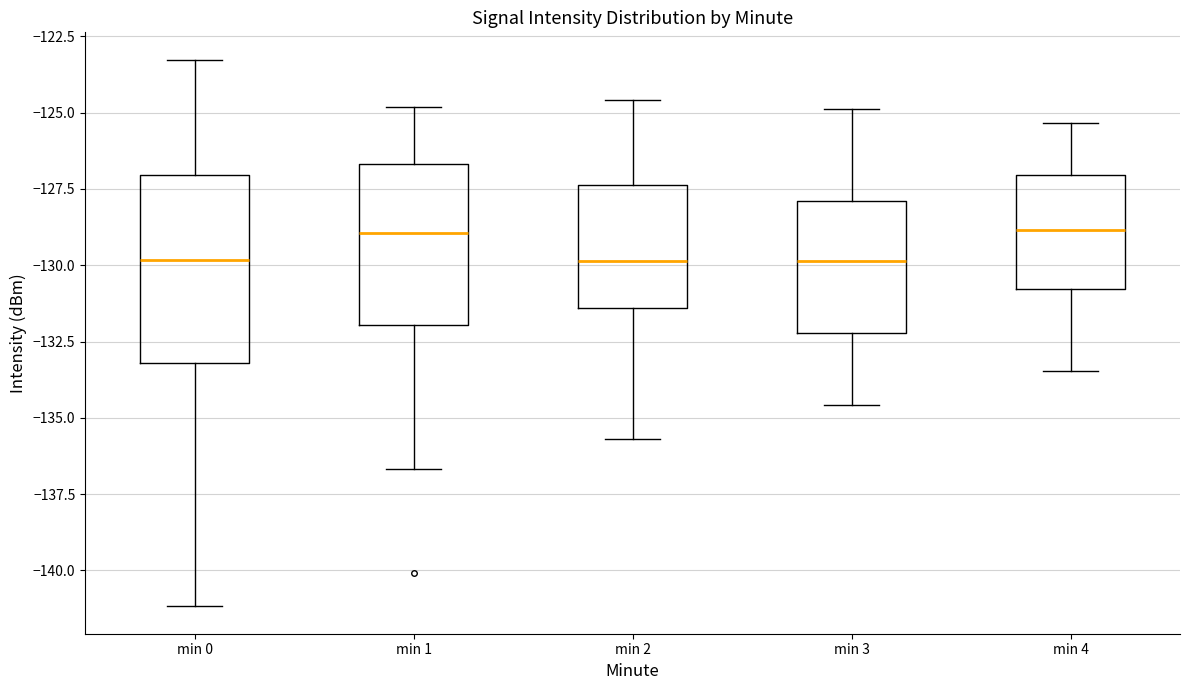

Where is the lower edge of the box for min 2 on the y-axis? The values are not printed on the chart, so give them approximately, as read against the axis.

-131.5